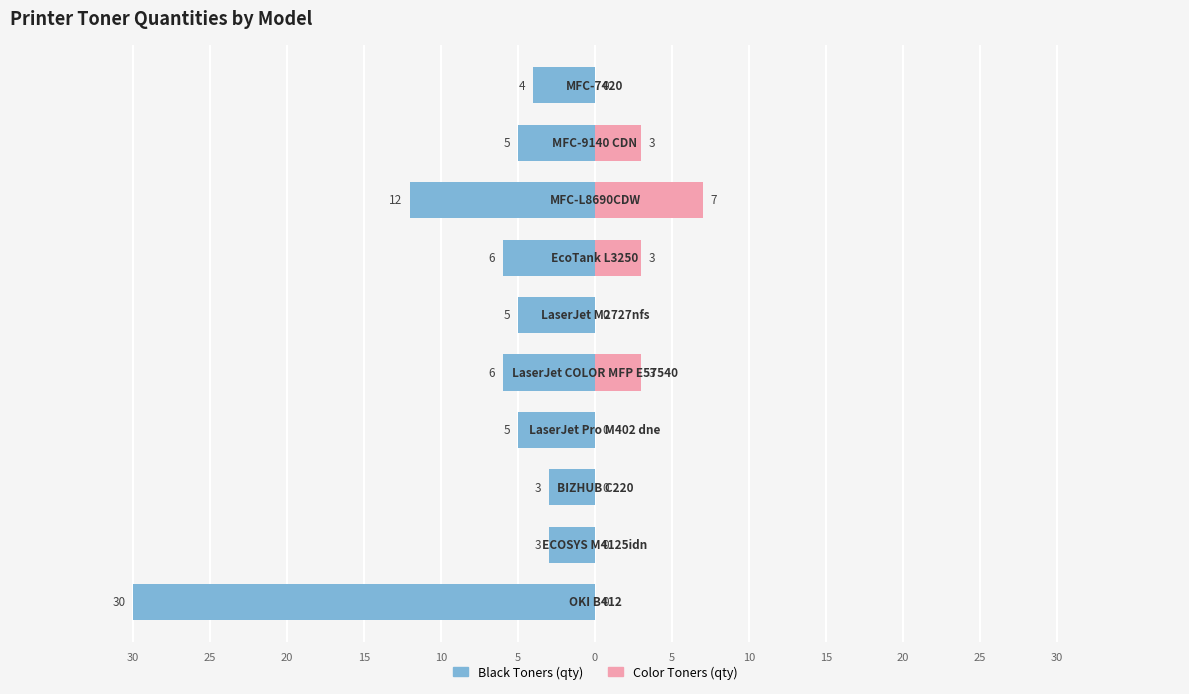

Which series changed the most between 15 and 10?

Black Toners (qty)